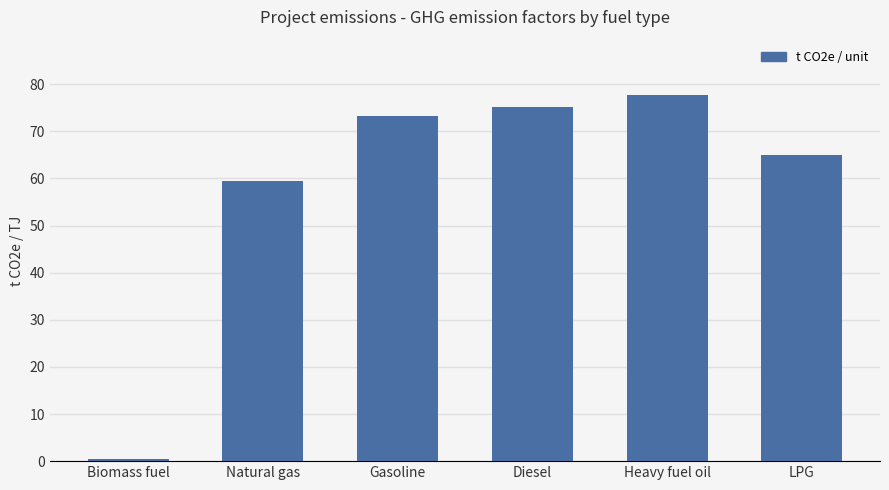

Where is the data nearest to the value 39?

Natural gas